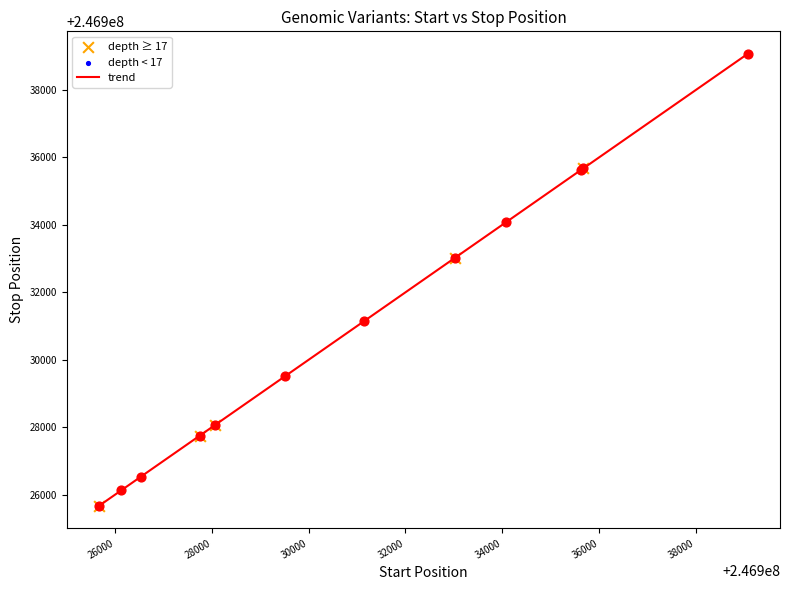

What is the difference between the maximum and minimum values?

13400